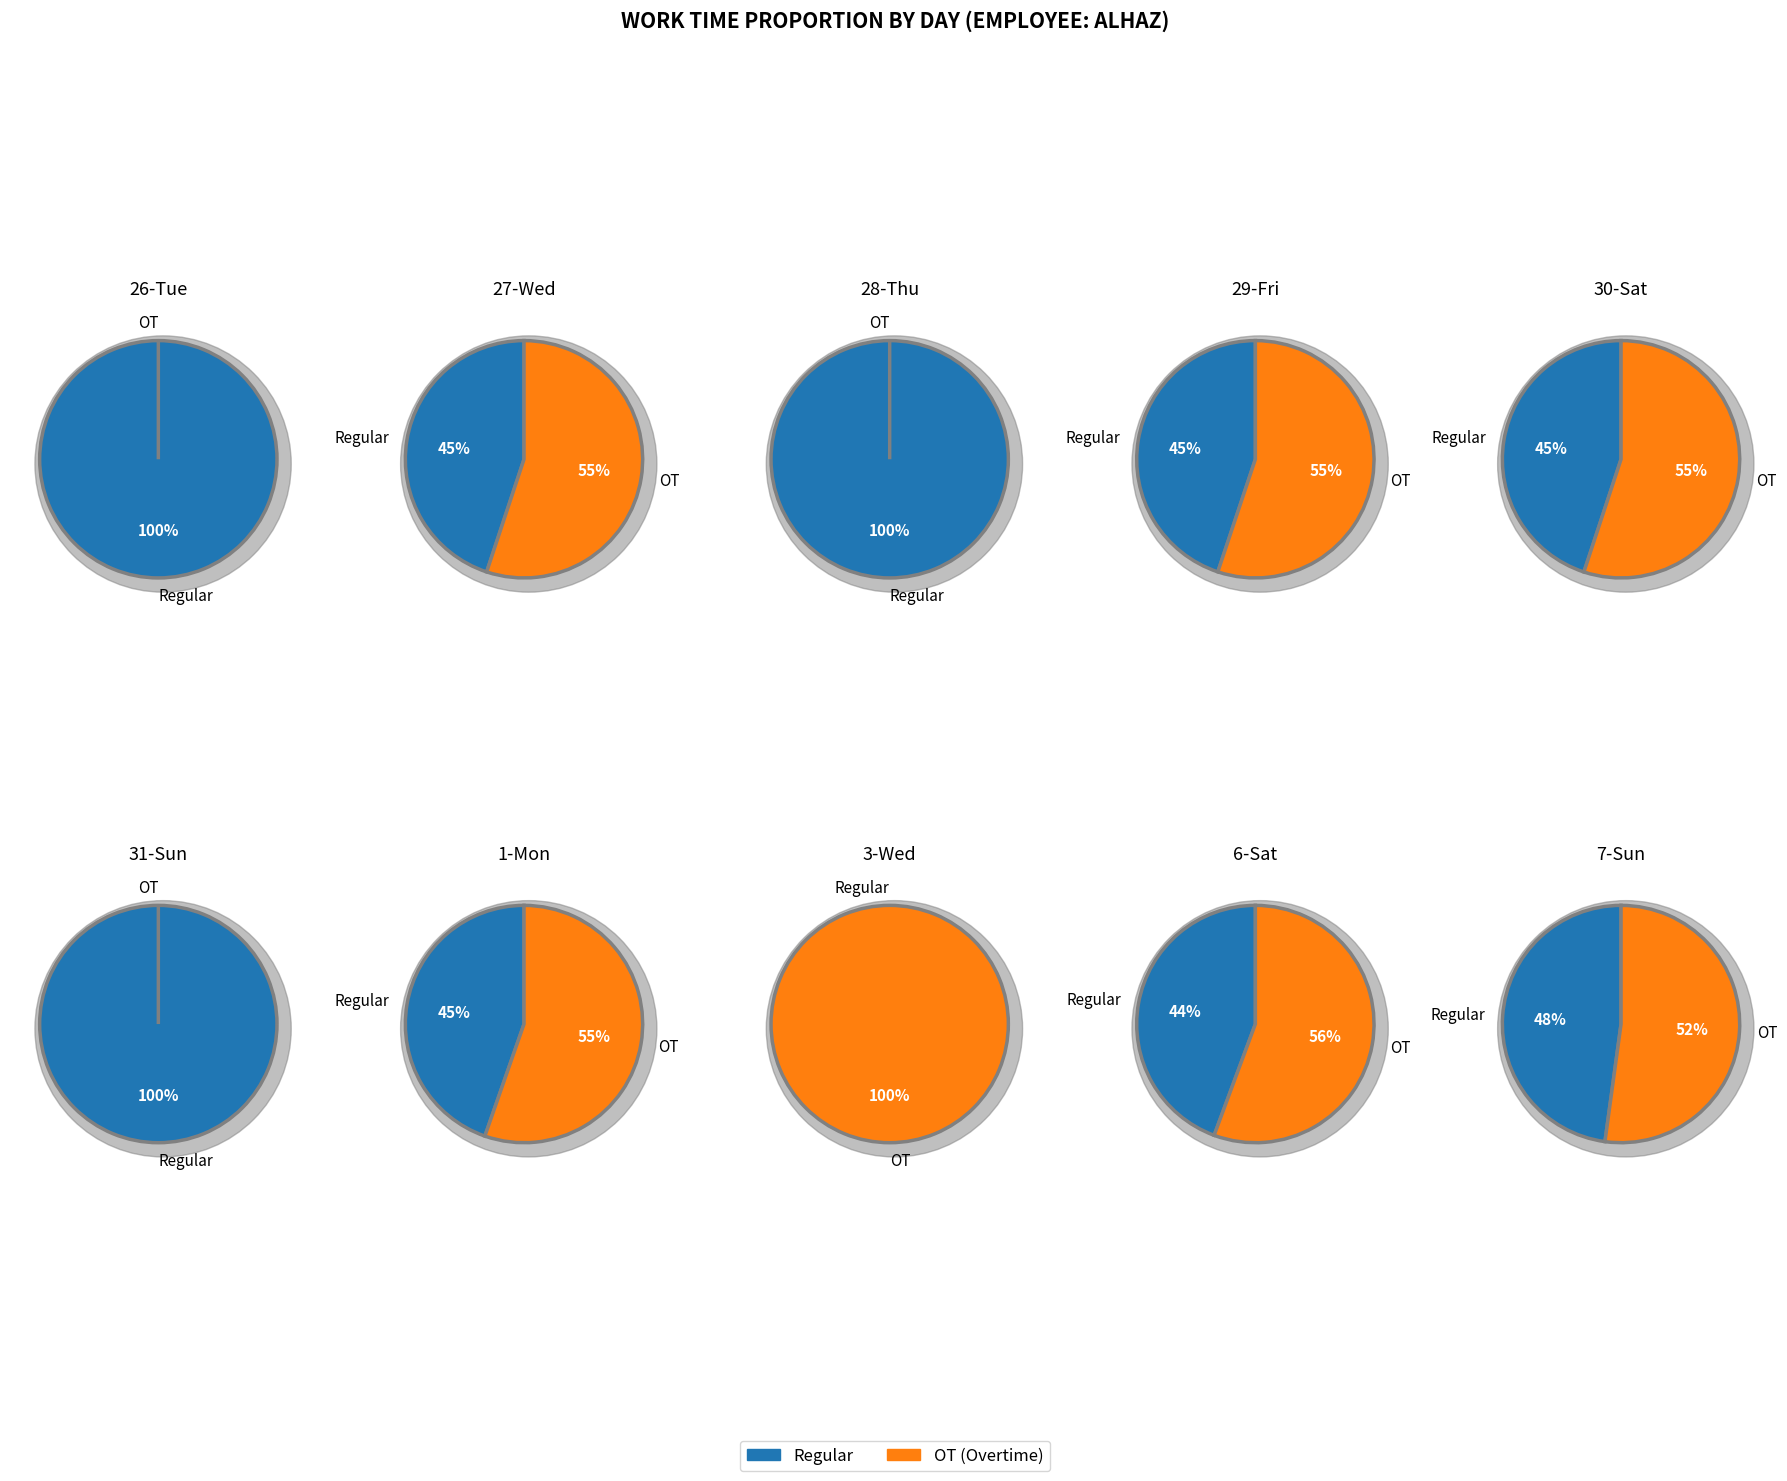

Which series has the widest spread of values?

OT (Overtime)